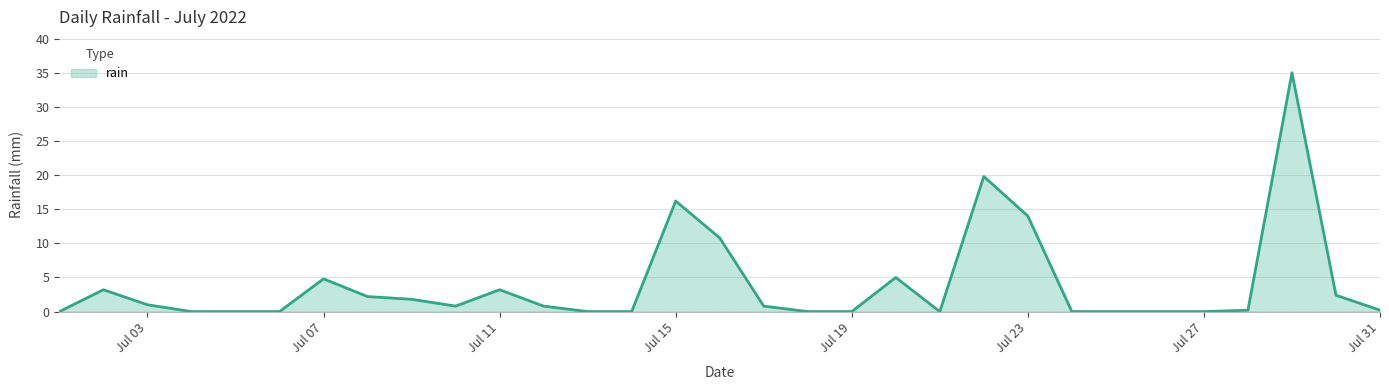

What is the greatest value displayed?

35.0